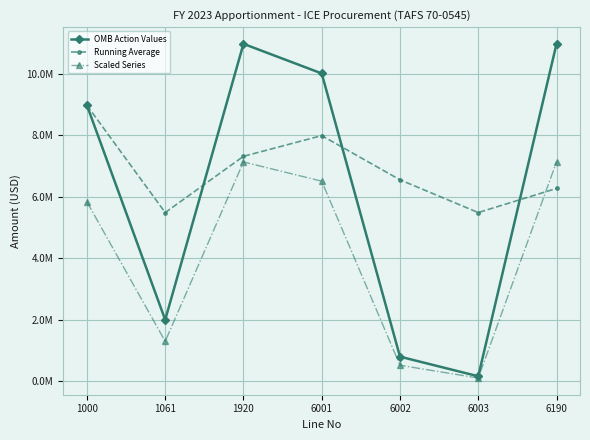

Is this an area chart (filled region under the line)?

No